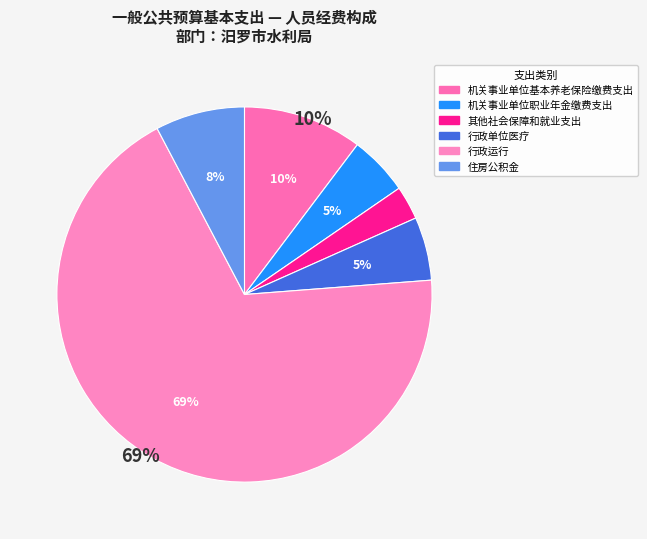

What is the change in value from 机关事业单位基本养老保险缴费支出 to 住房公积金?

-100142.4